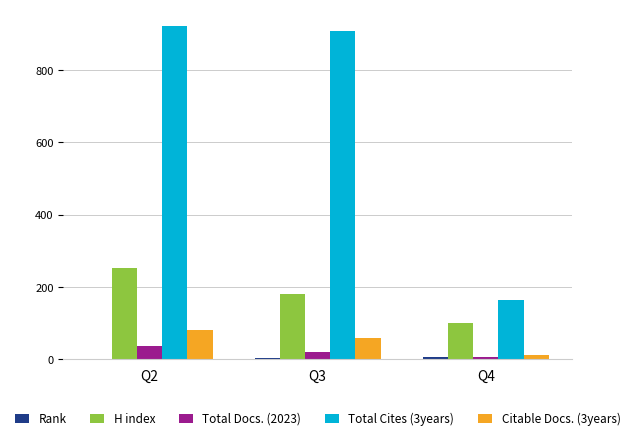

What is the sum of all Total Docs. (2023) values?

60